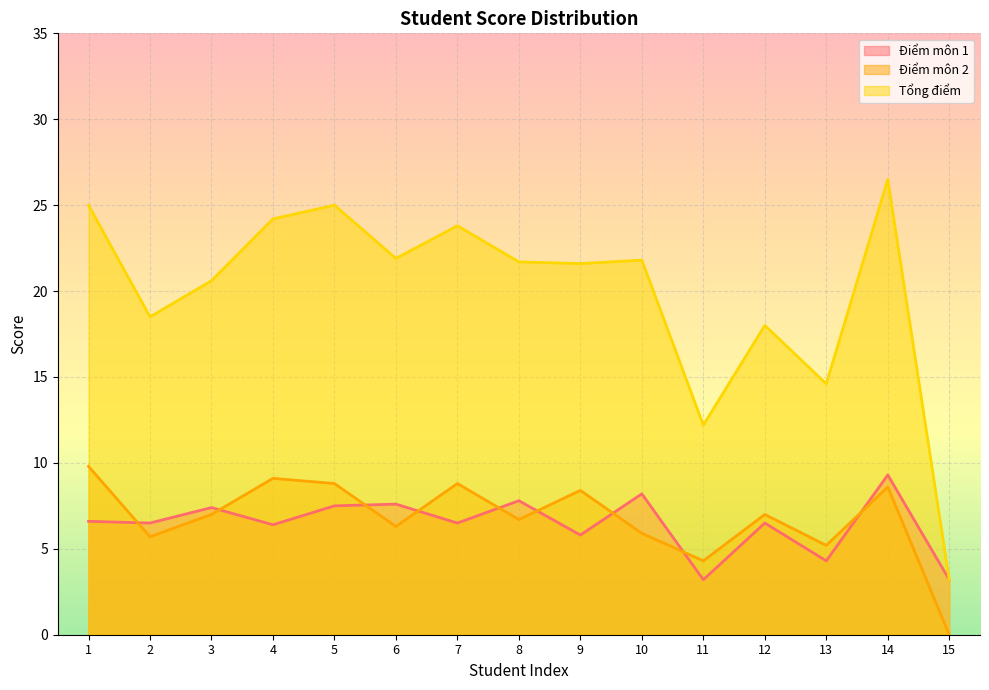

How many values in the Điểm môn 2 series exceed 7?

6